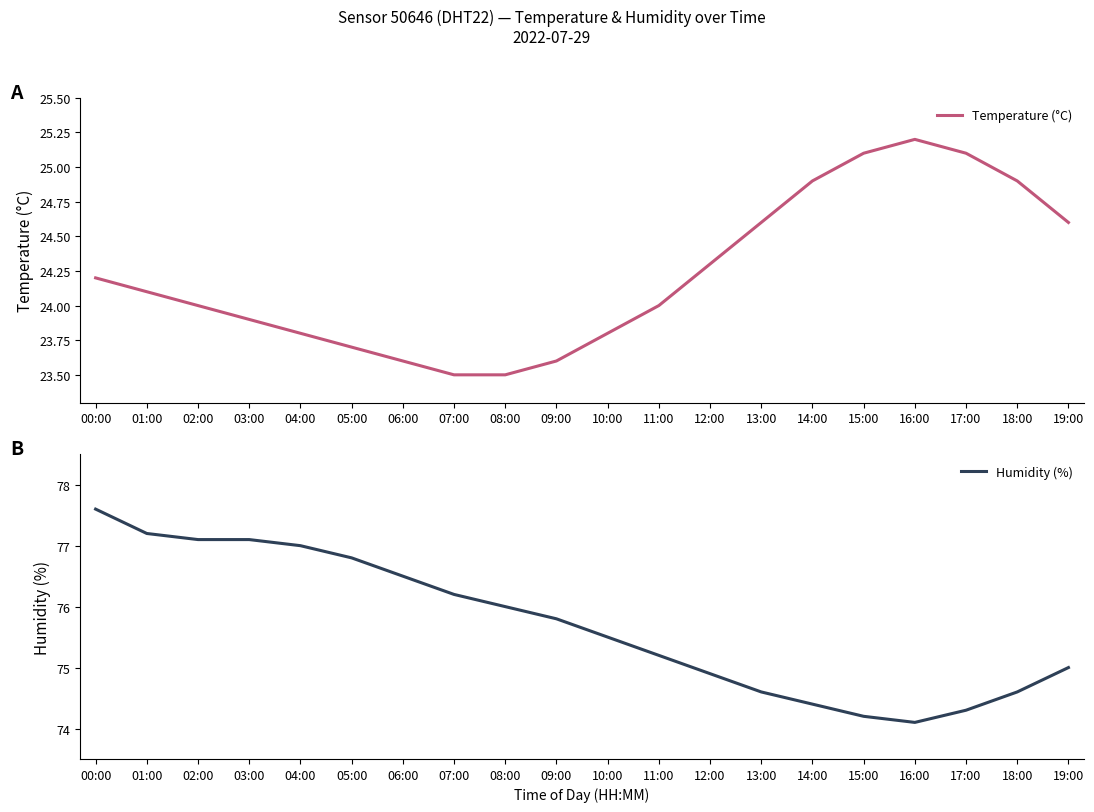

What are all the series names shown in the legend?

Temperature (°C), Humidity (%)